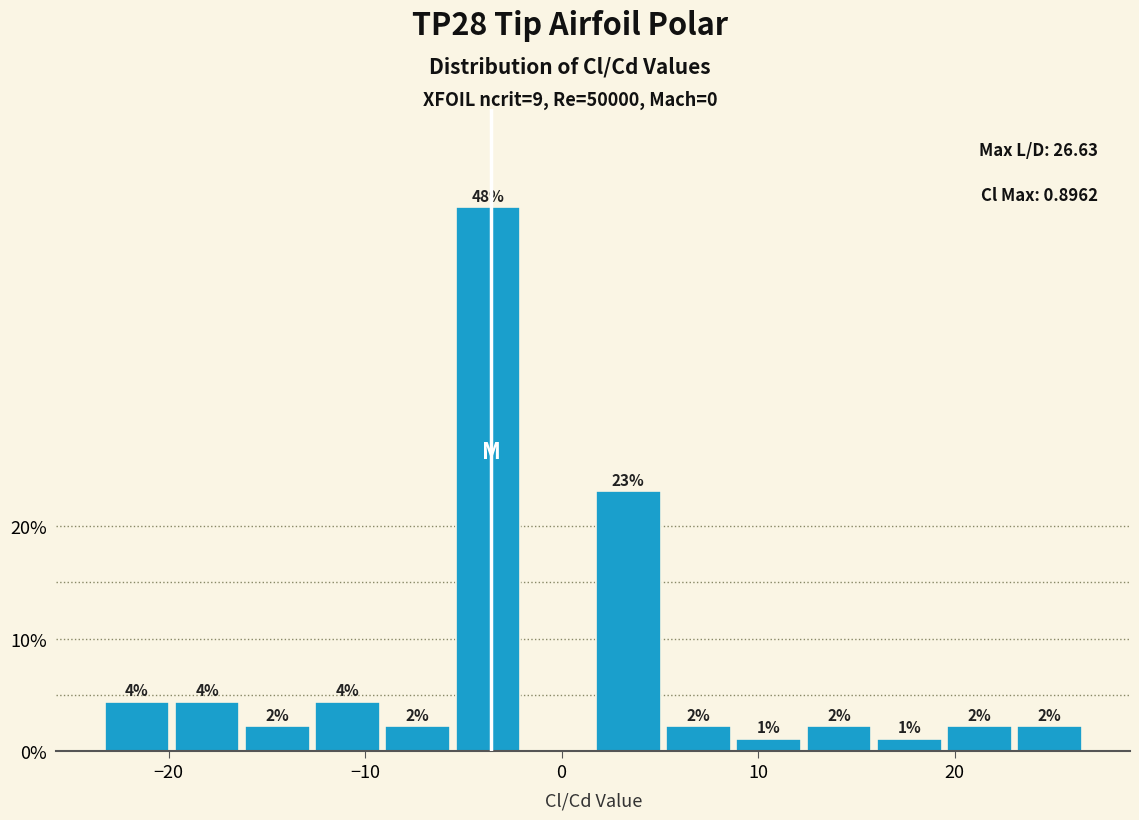

Around what value on the x-axis is the tallest bar? Give the approximate position of its centre, as read against the axis.

-4